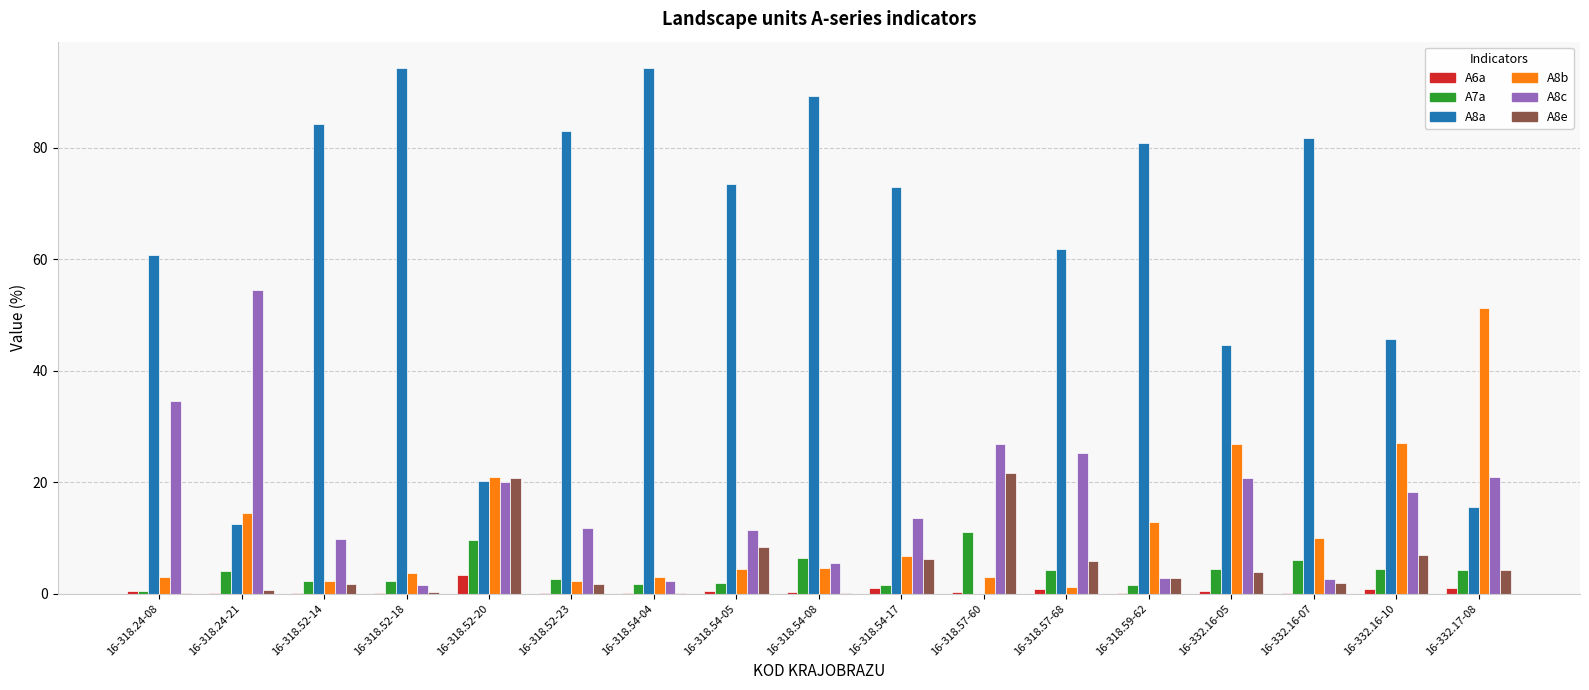

At which label does A8b reach its peak?

16-332.17-08